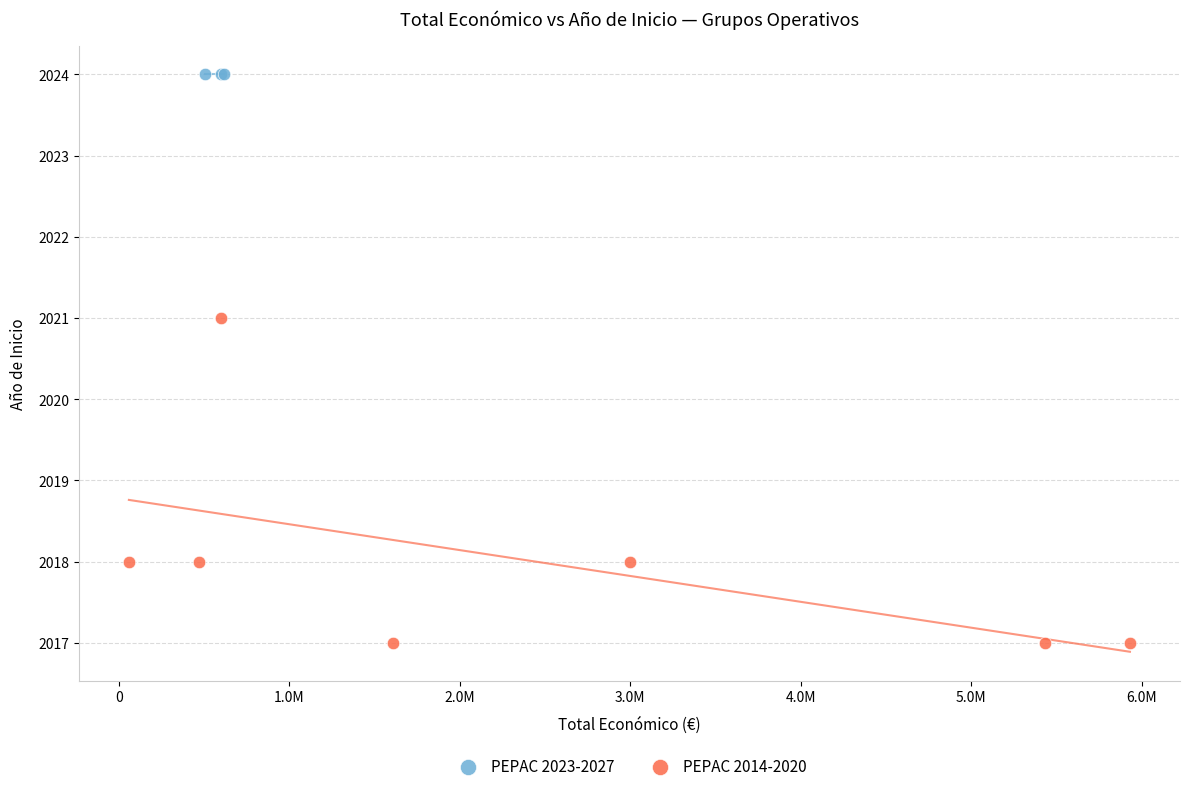

Which series contains the lowest Y value?

PEPAC 2014-2020